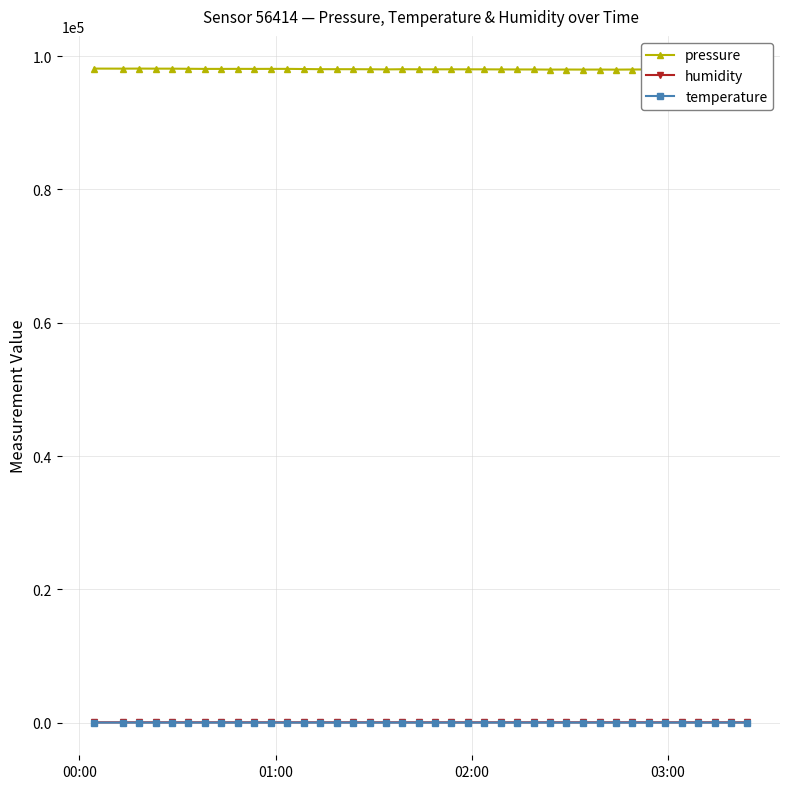

What is the difference between the maximum and minimum values in the temperature series?

0.1